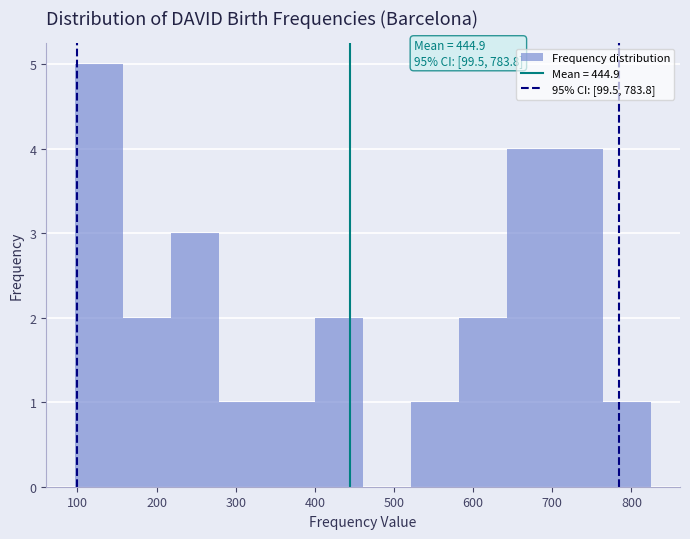

Over which range of the x-axis is the bar tallest?

100 to 160